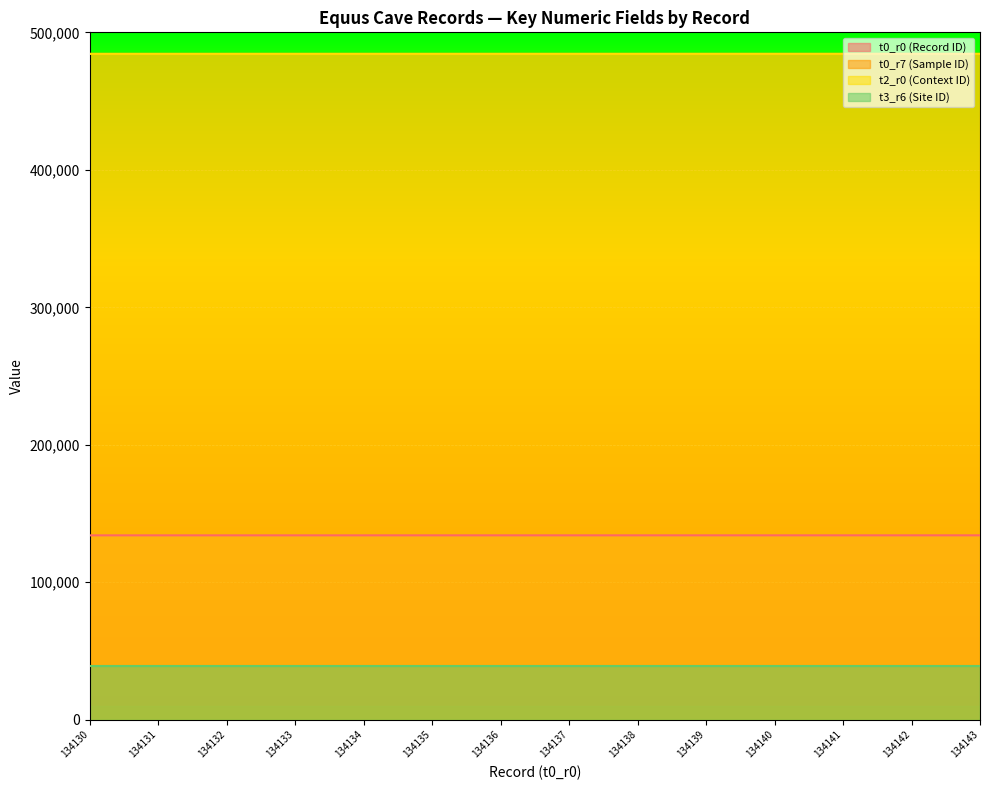

At which label does t2_r0 (Context ID) first exceed 484327?

134138